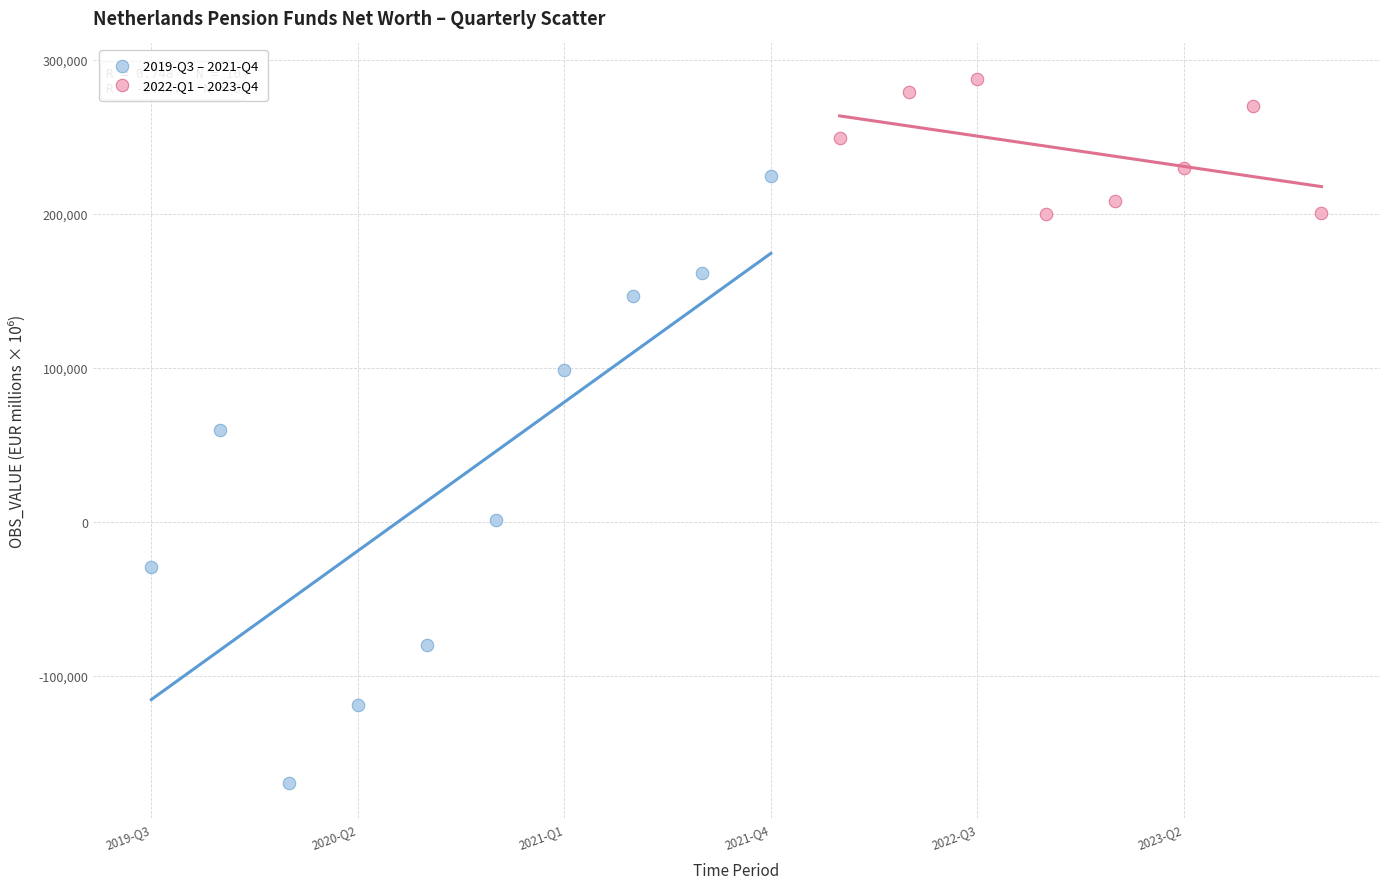

Which series reaches the minimum Y coordinate?

2019-Q3 – 2021-Q4